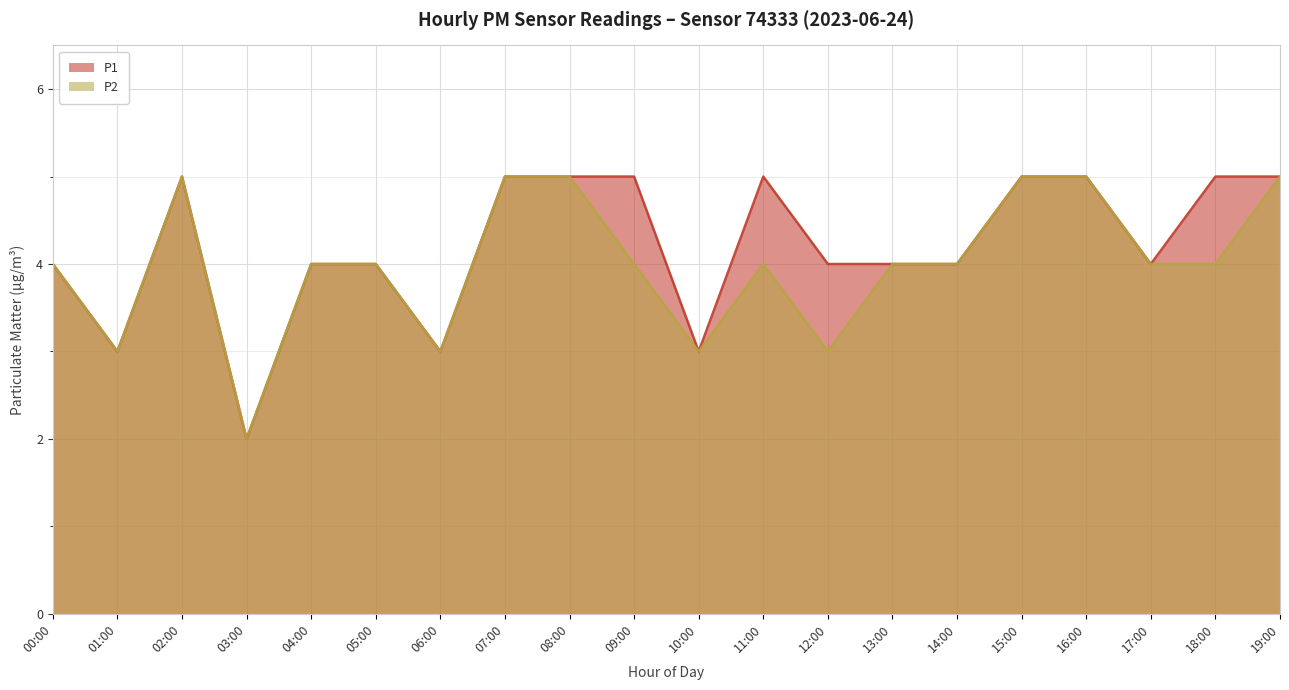

At which label does P1 reach its peak?

02:00